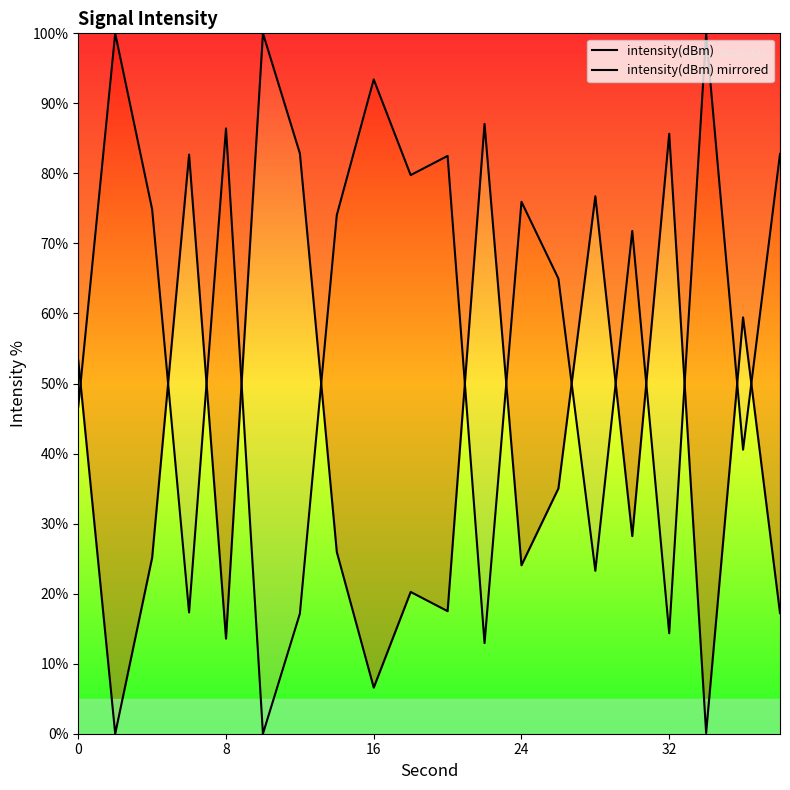

What is the sum of all intensity(dBm) values?

841.3